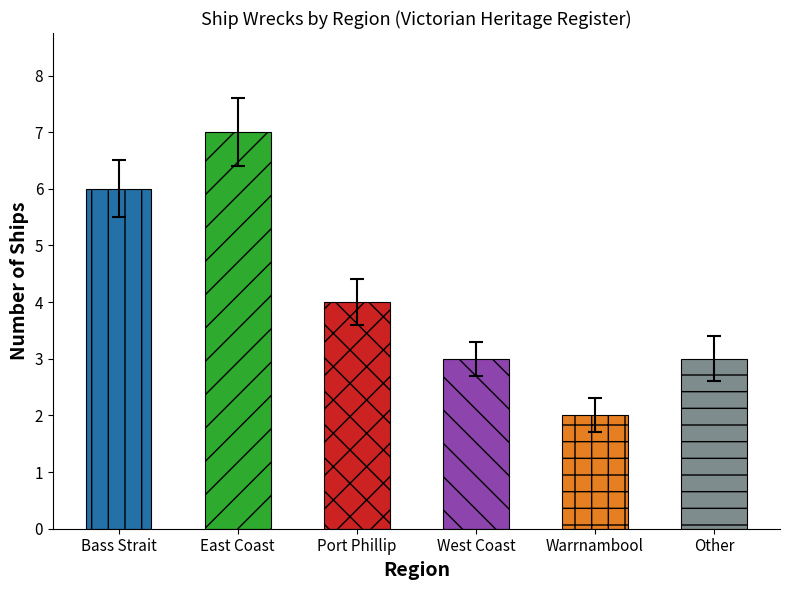

Reading left to right, extract all data points from this chart.

6	7	4	3	2	3